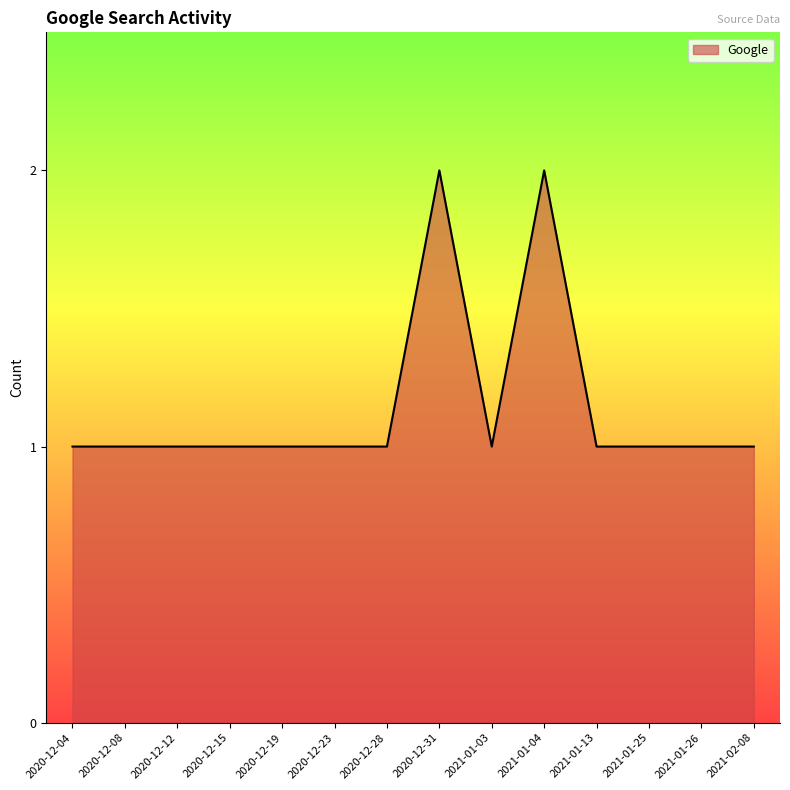

What position from the right is 2020-12-04?

14